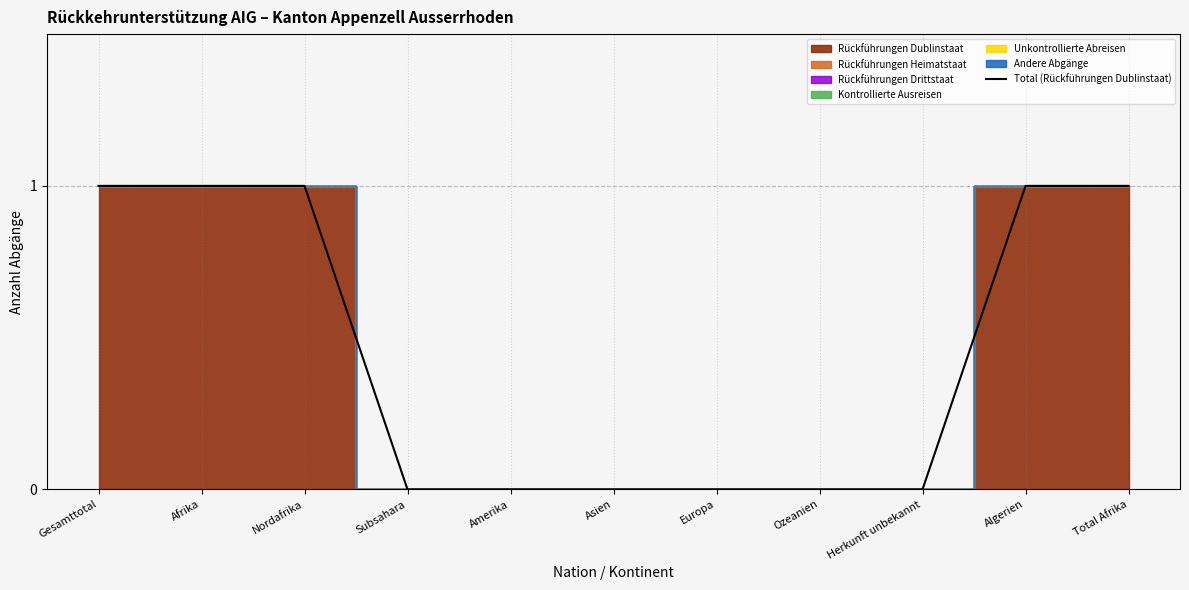

The chart shows a value of -1 at Europa. True or false?

False